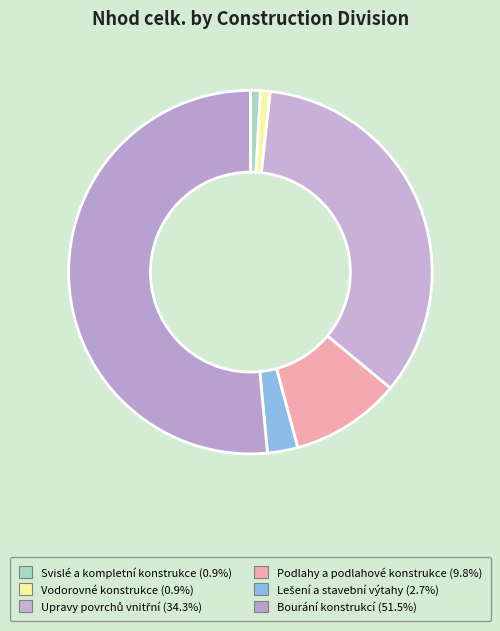

To the nearest percent, what portion does Podlahy a podlahové konstrukce represent?

10%